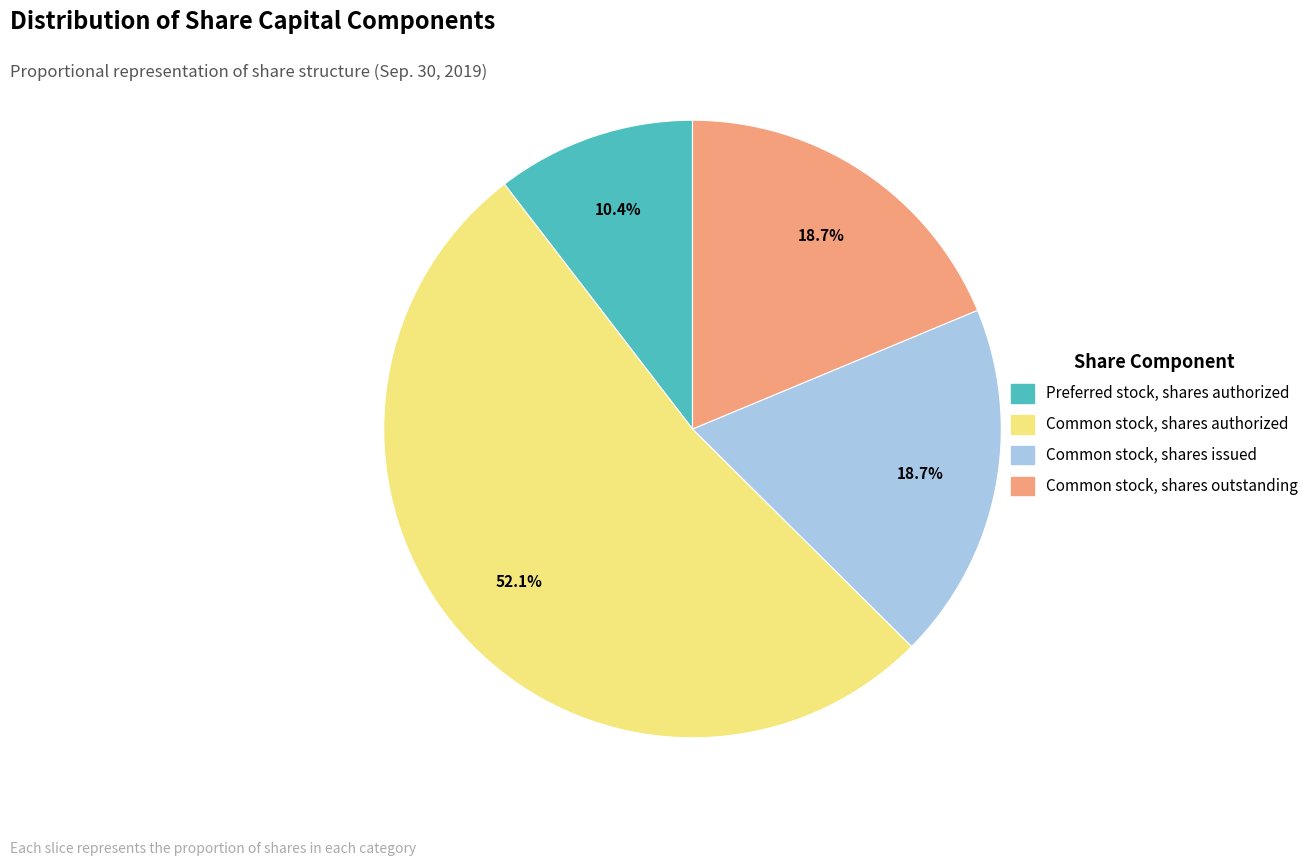

Combined, what portion of the pie is Common stock, shares authorized and Common stock, shares issued?

70.9%